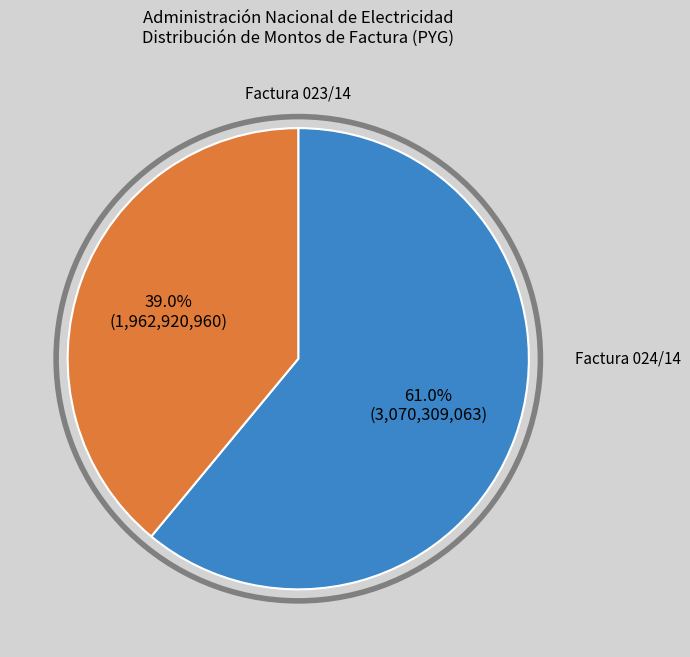

Count the number of slices in the pie.

2